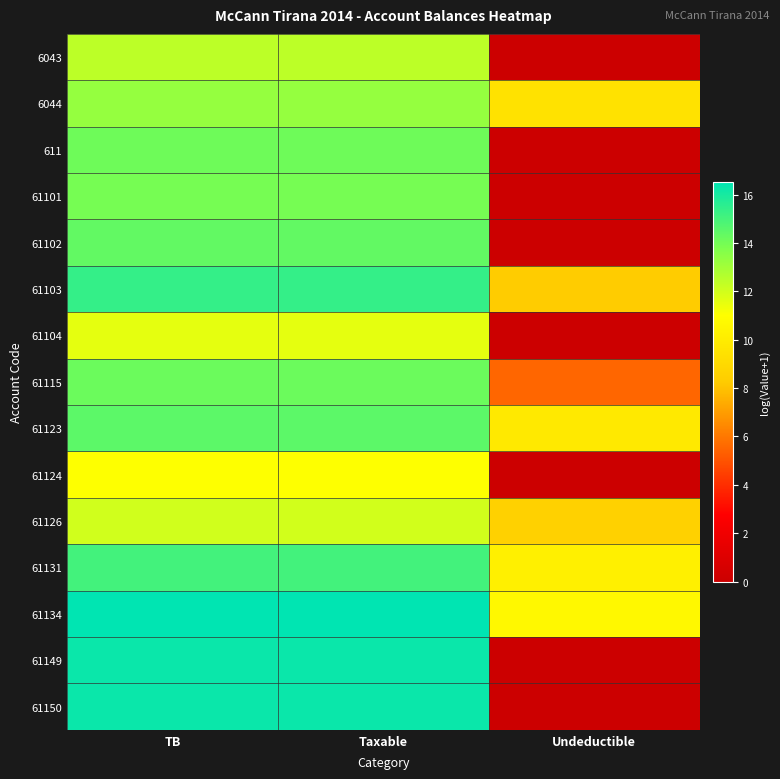

Count the number of categories in the chart.

3